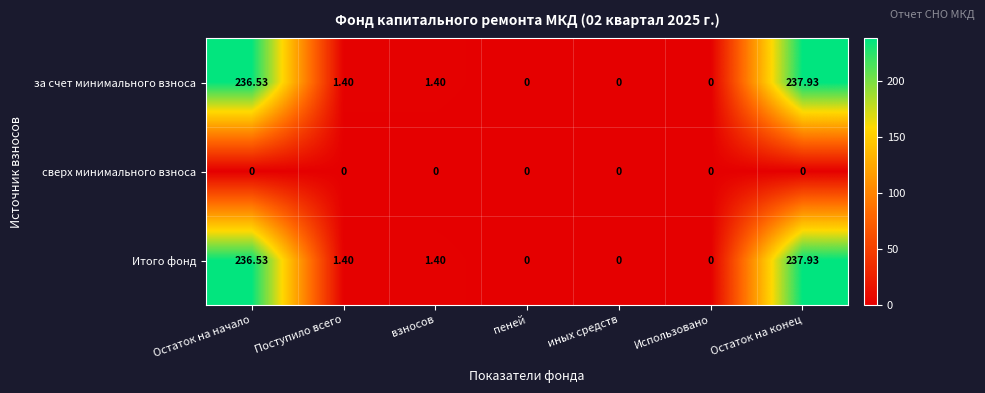

At which category is the sum across all series the highest?

Остаток на конец